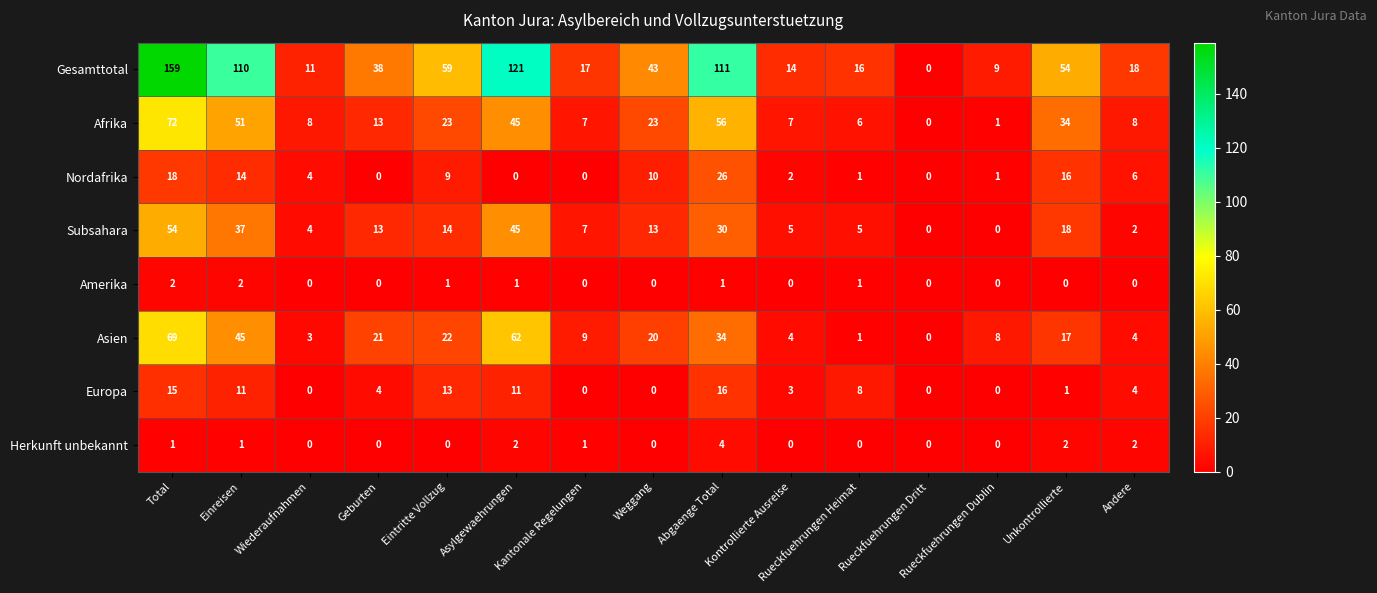

Count the number of data series in this chart.

8